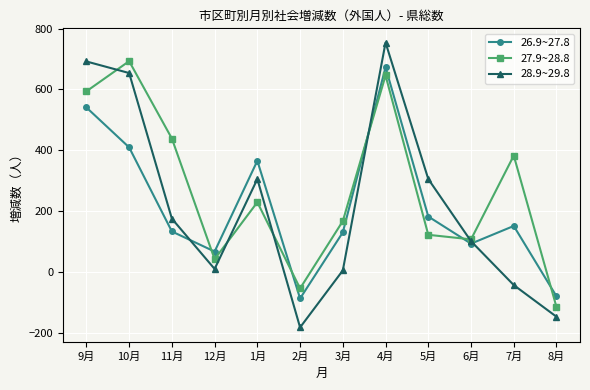

How many values in 26.9~27.8 are below zero?

2